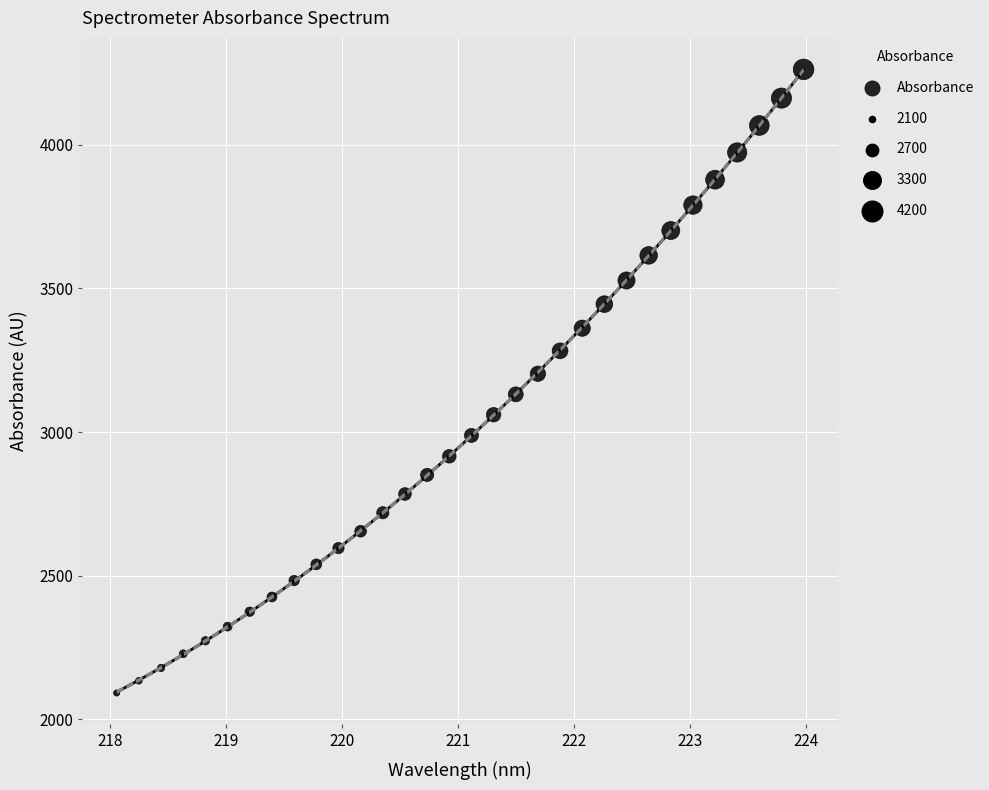

What is the range of X values (max minus min)?

5.9